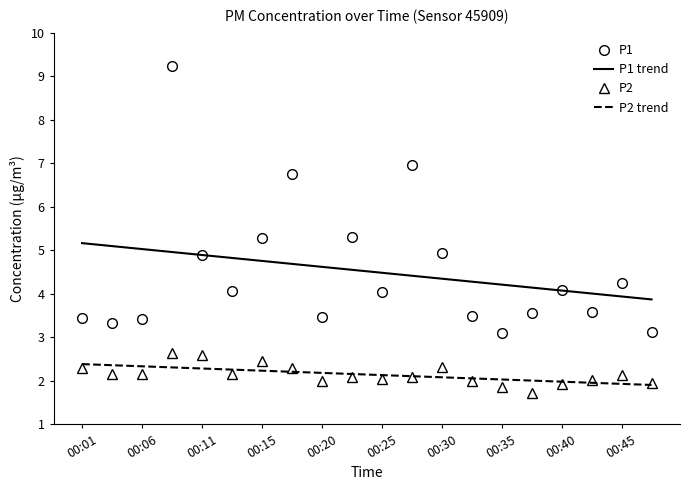

True or false: P2 and P1 cross at least once.

False